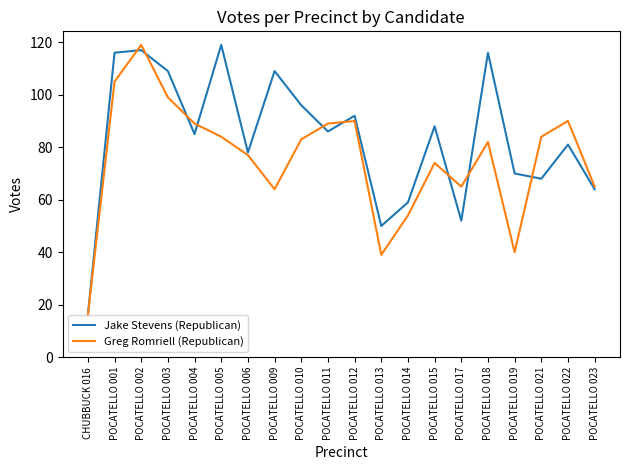

At which category does Jake Stevens (Republican) reach its first local valley?

POCATELLO 004